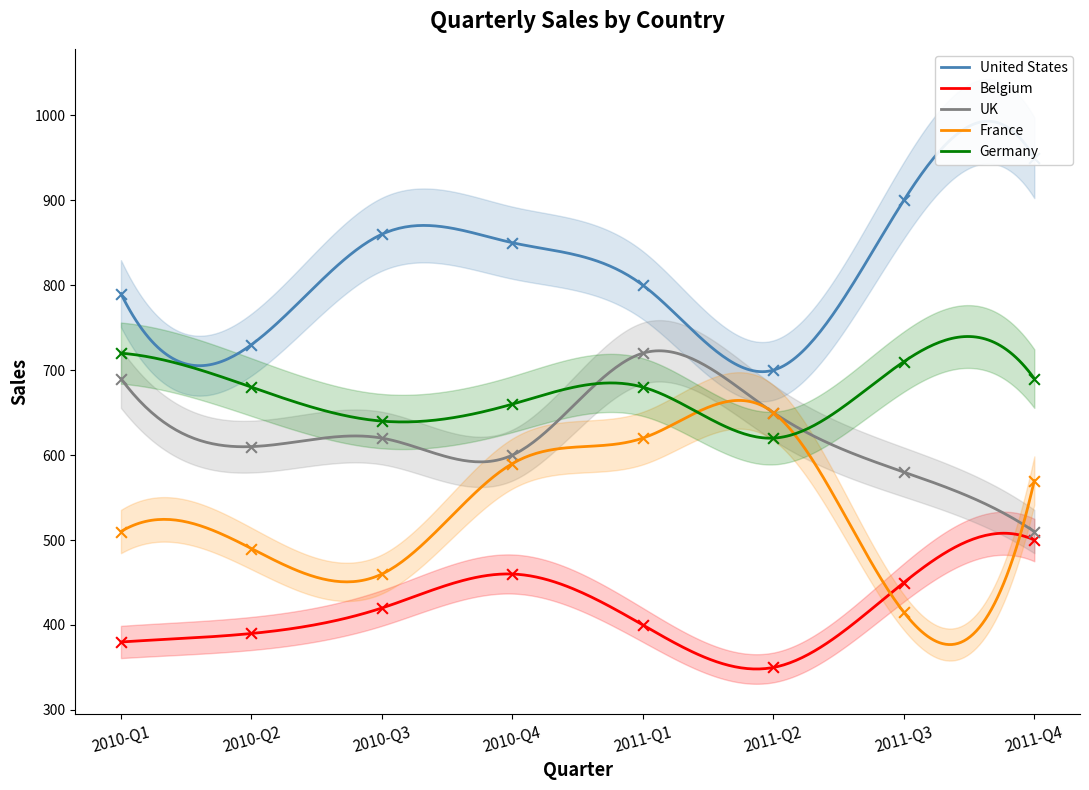

Is the value of United States at 2011-Q2 greater than the value of Belgium at 2010-Q3?

Yes